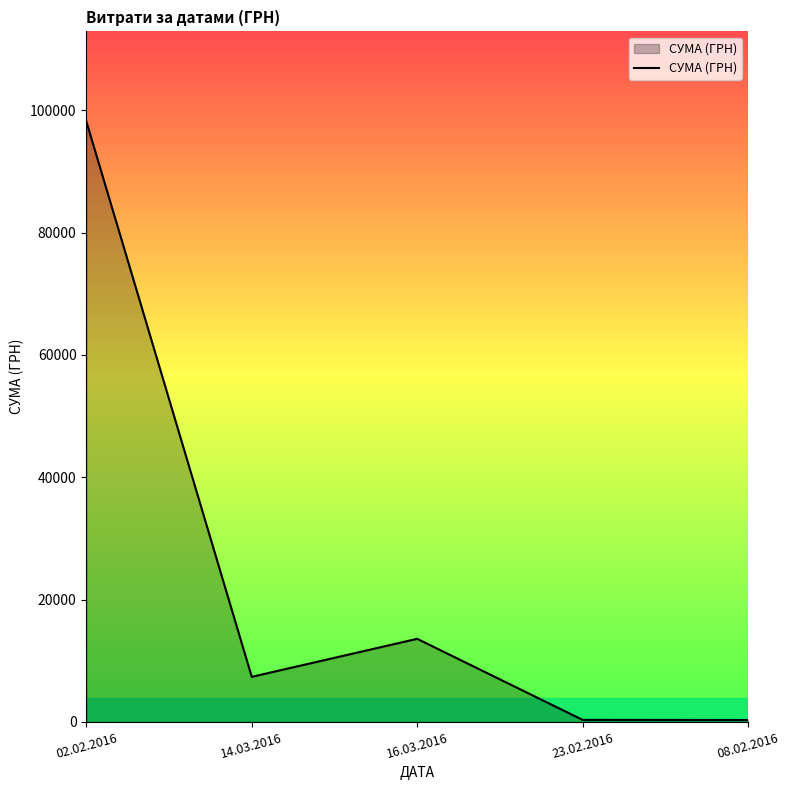

What is the greatest value displayed?

98169.1